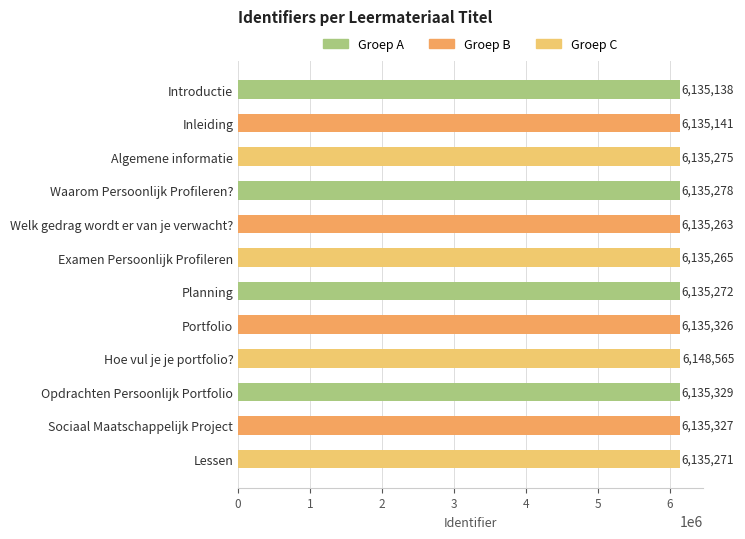

Is it true that the value at Opdrachten Persoonlijk Portfolio is 10457770?

False